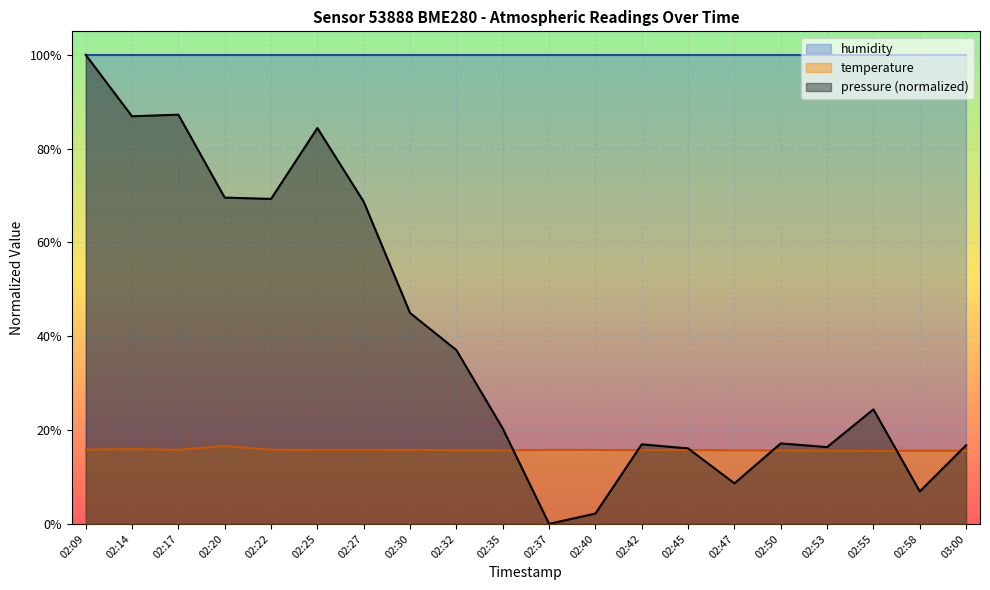

Which series has the widest spread of values?

pressure (normalized)